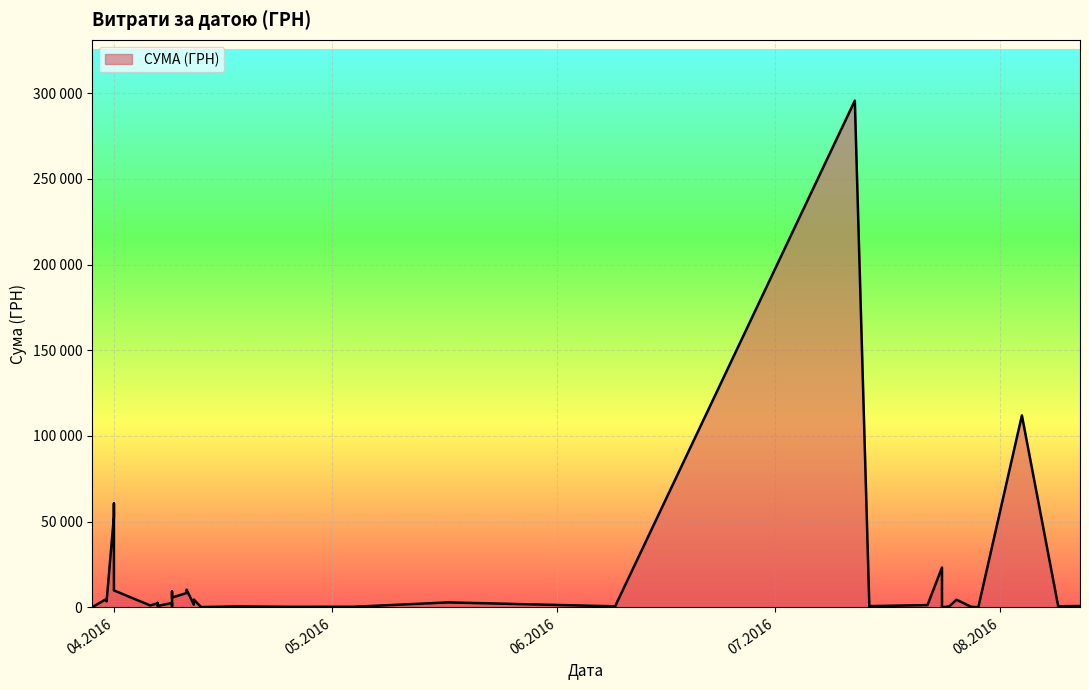

How many lines are shown in the chart?

1